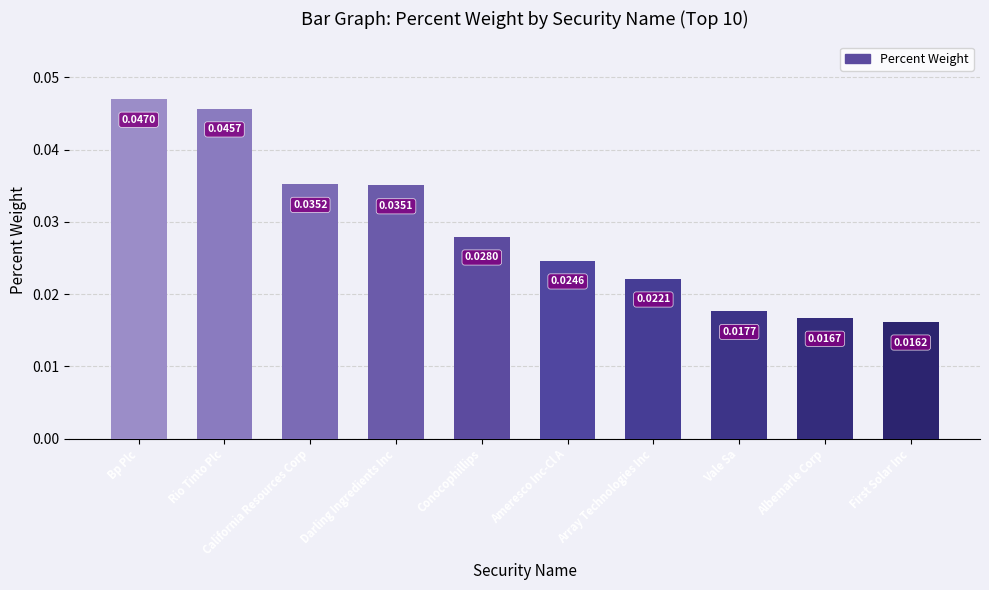

At which label is the value closest to 0?

First Solar Inc